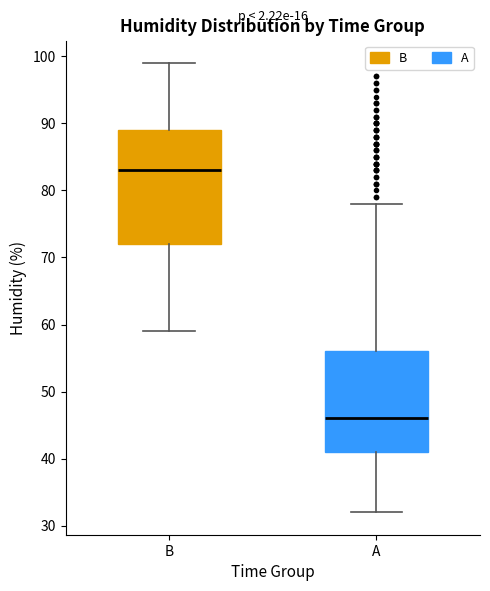

Which box is the tallest, from its lower edge to its upper edge?

B